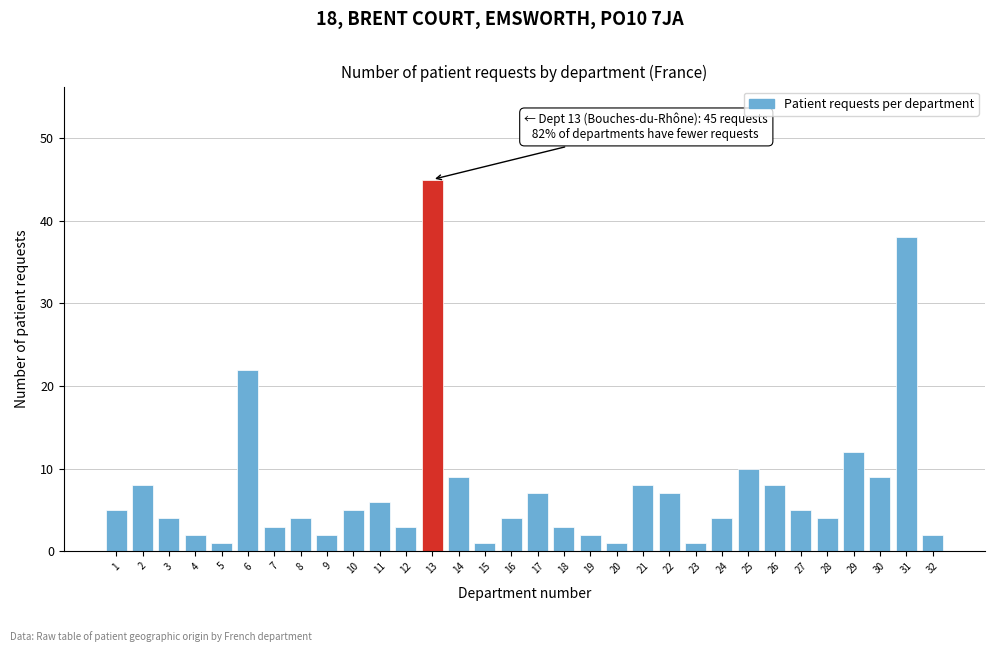

What is the value of the 13th bar from the left?

45